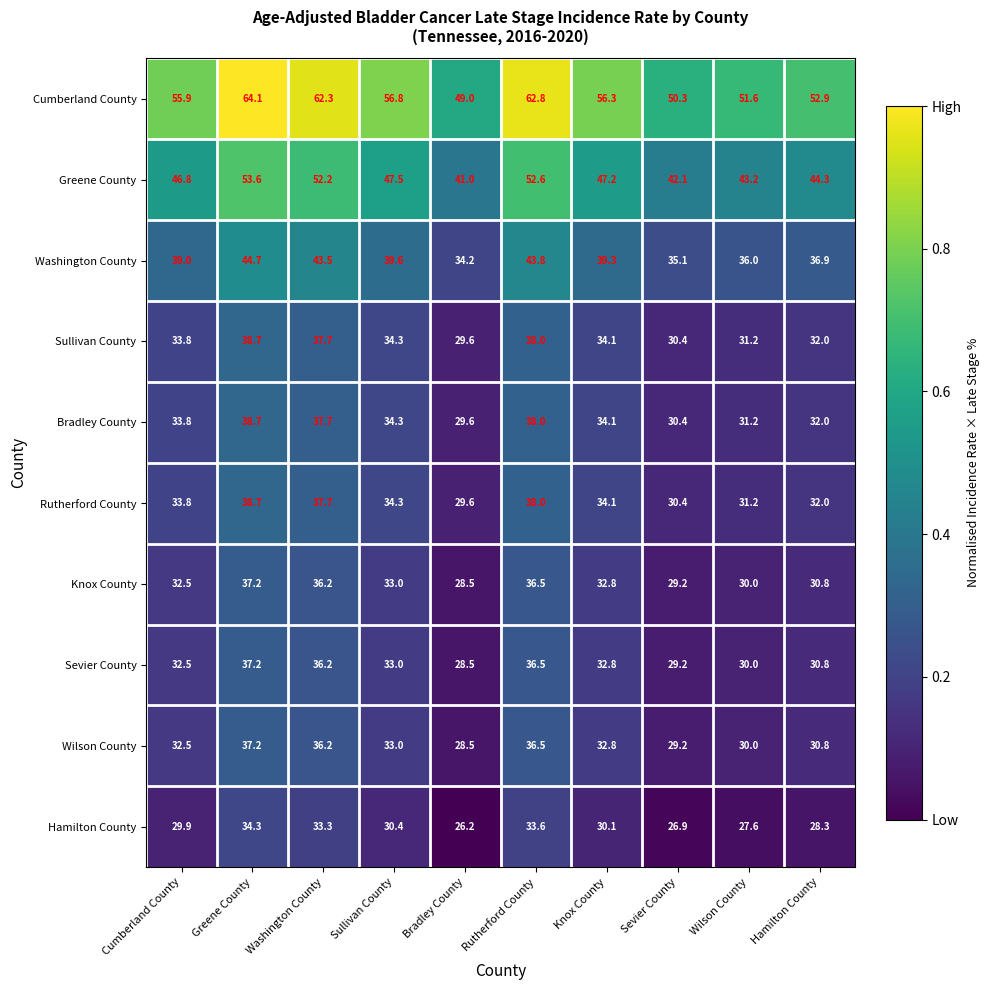

The Hamilton County series shows 45.1 at Sullivan County. True or false?

False